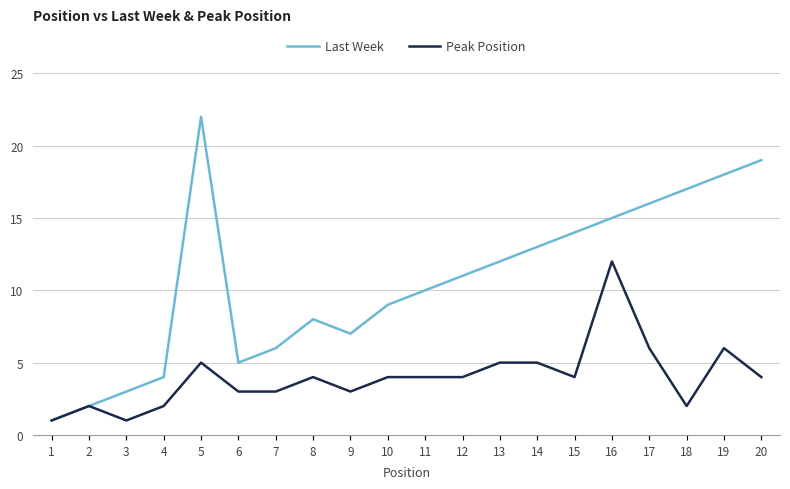

The value of Last Week at 14 is 21. True or false?

False